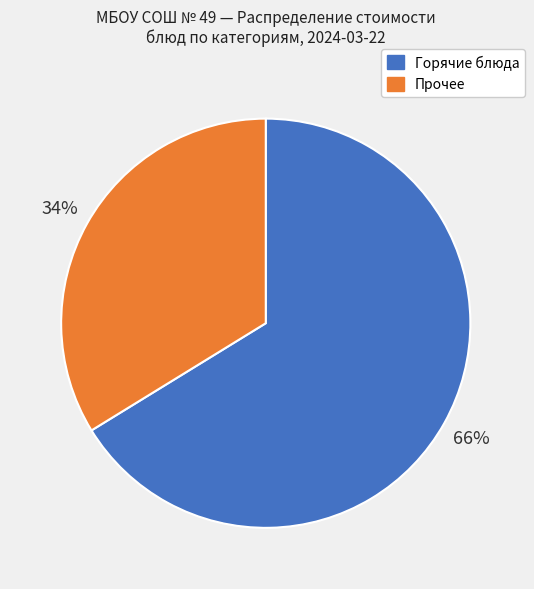

To the nearest percent, what is the average slice percentage?

50%